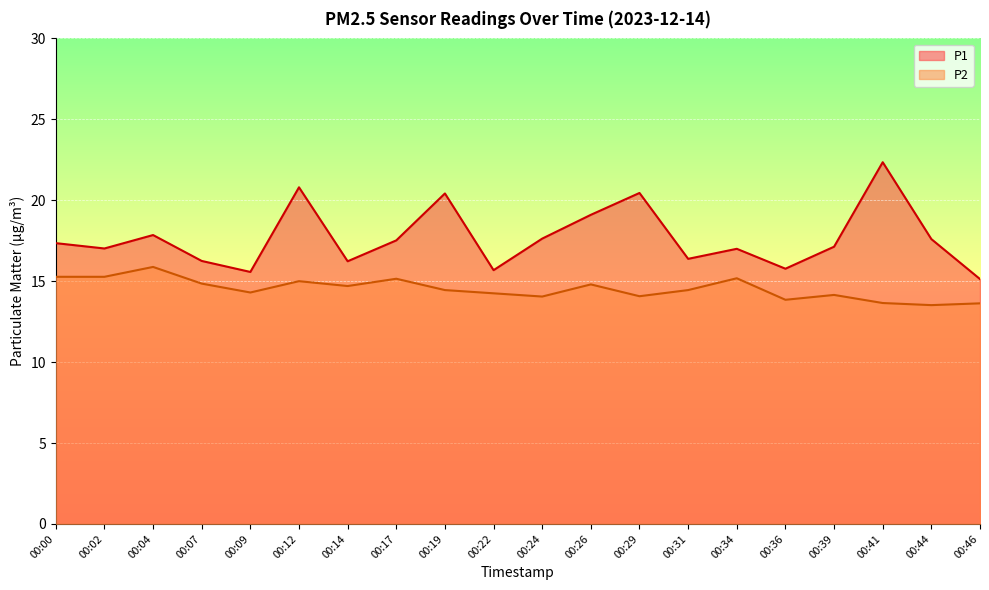

Reading right to left, transcribe all the data shown in this chart.

P1: 15.1	17.6	22.4	17.1	15.8	17.0	16.4	20.4	19.1	17.6	15.7	20.4	17.5	16.2	20.8	15.6	16.2	17.9	17.0	17.4
P2: 13.6	13.5	13.7	14.2	13.8	15.2	14.4	14.1	14.8	14.1	14.2	14.4	15.2	14.7	15.0	14.3	14.8	15.9	15.3	15.3